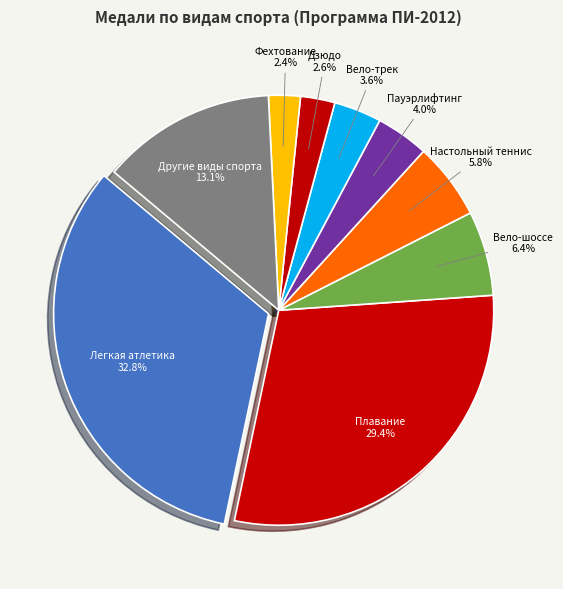

Which category has the biggest portion of the pie?

Легкая атлетика